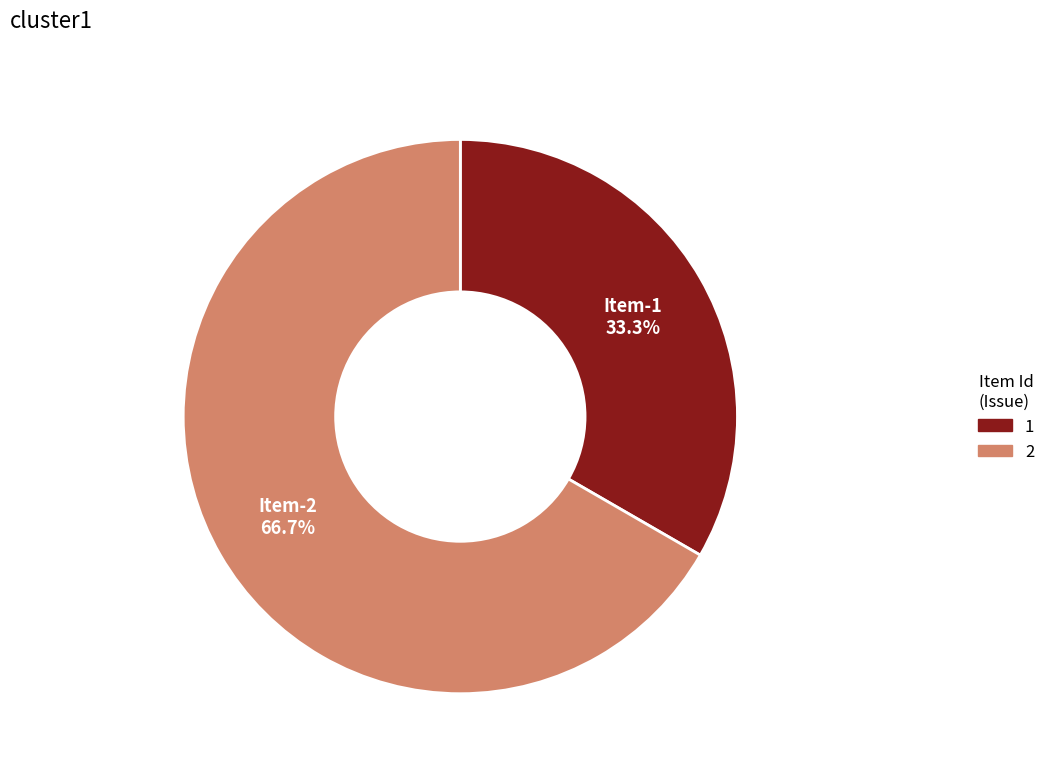

Is there any slice that represents more than half of the pie?

Yes